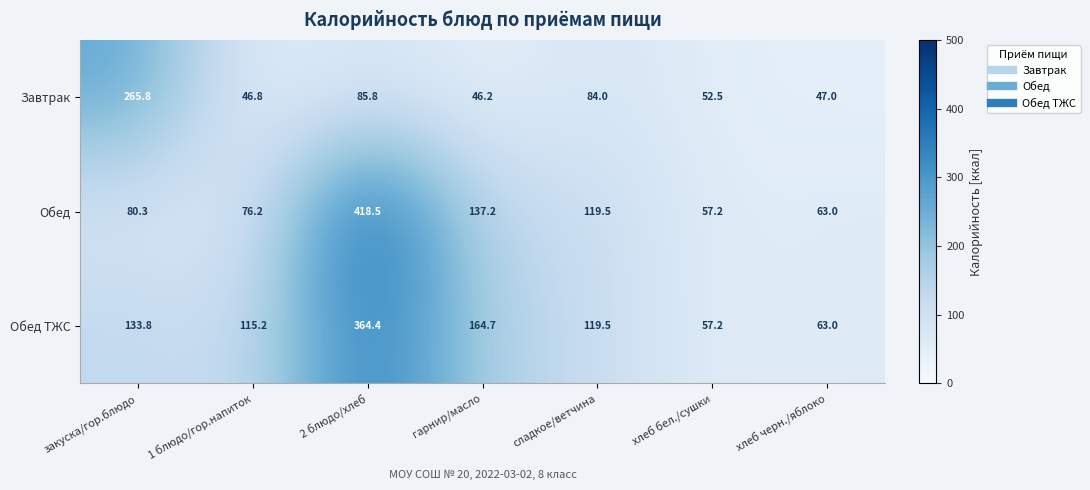

Which series changed the most between гарнир/масло and хлеб черн./яблоко?

Обед ТЖС